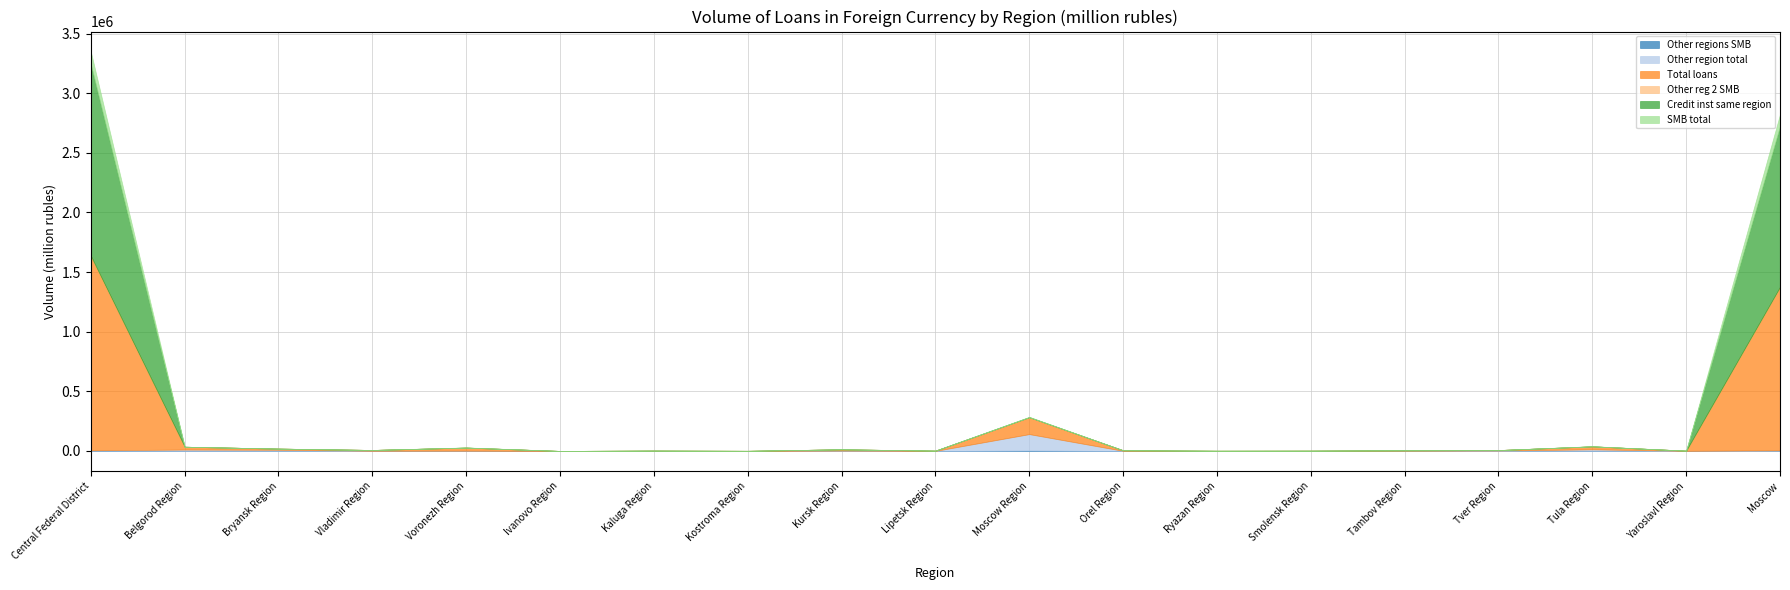

What is the approximate value of Other regions SMB at Ryazan Region?

160